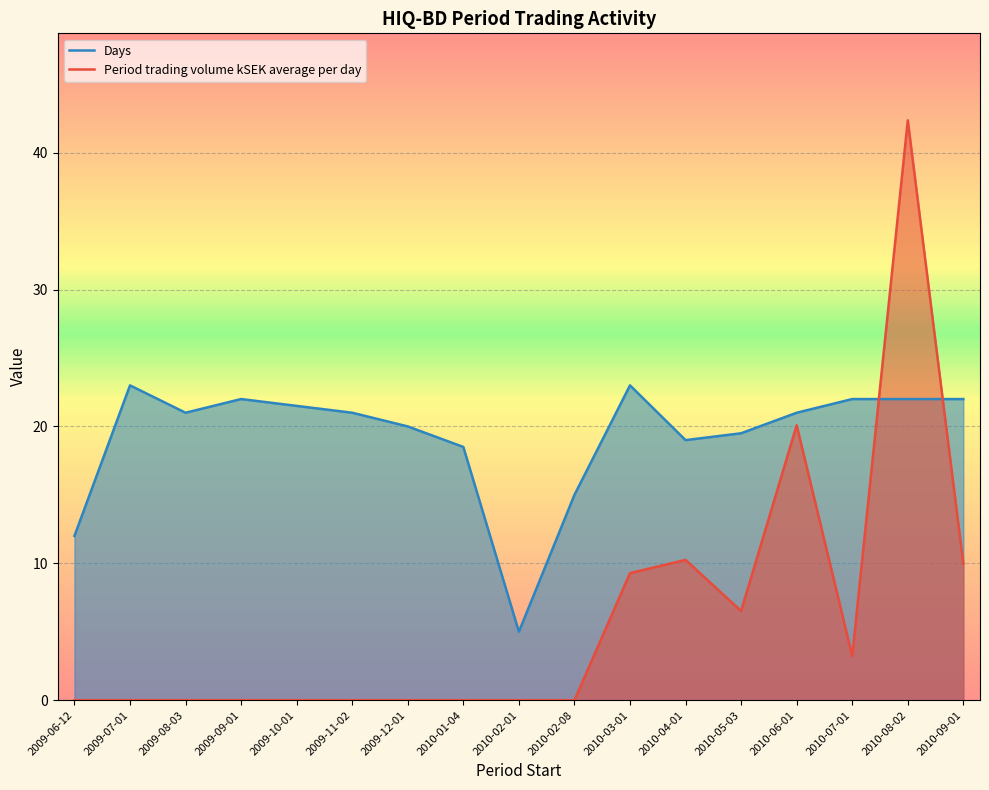

What is the sum of all Days values?

327.5